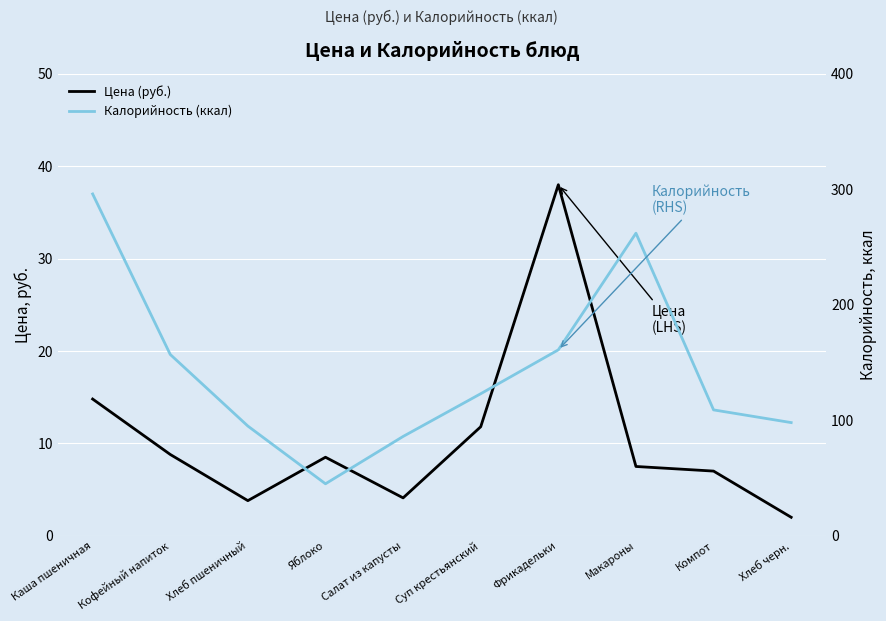

How many lines are shown in the chart?

2